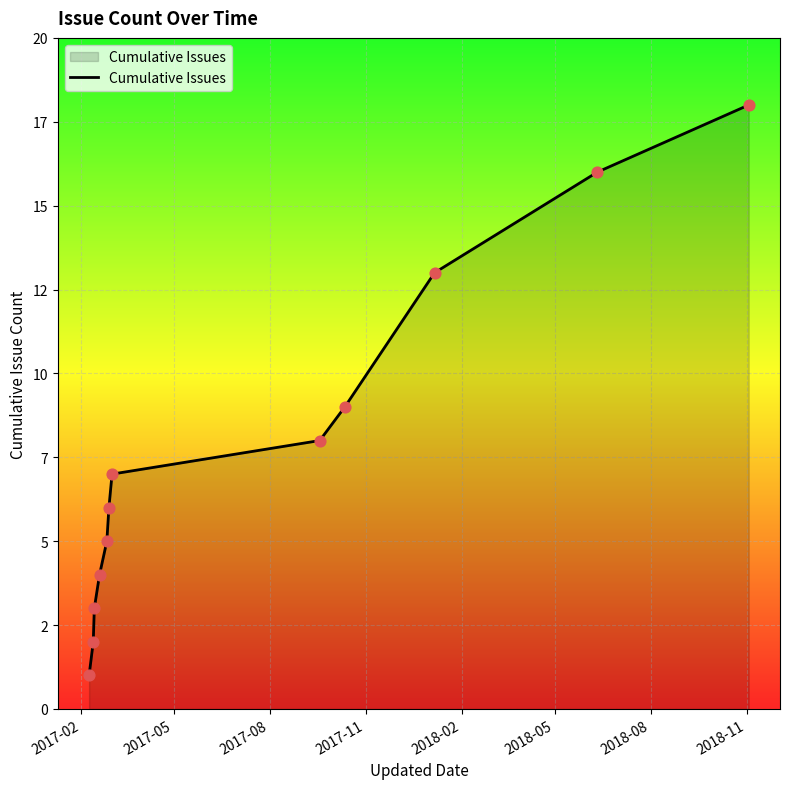

Does the chart have visible grid lines?

Yes